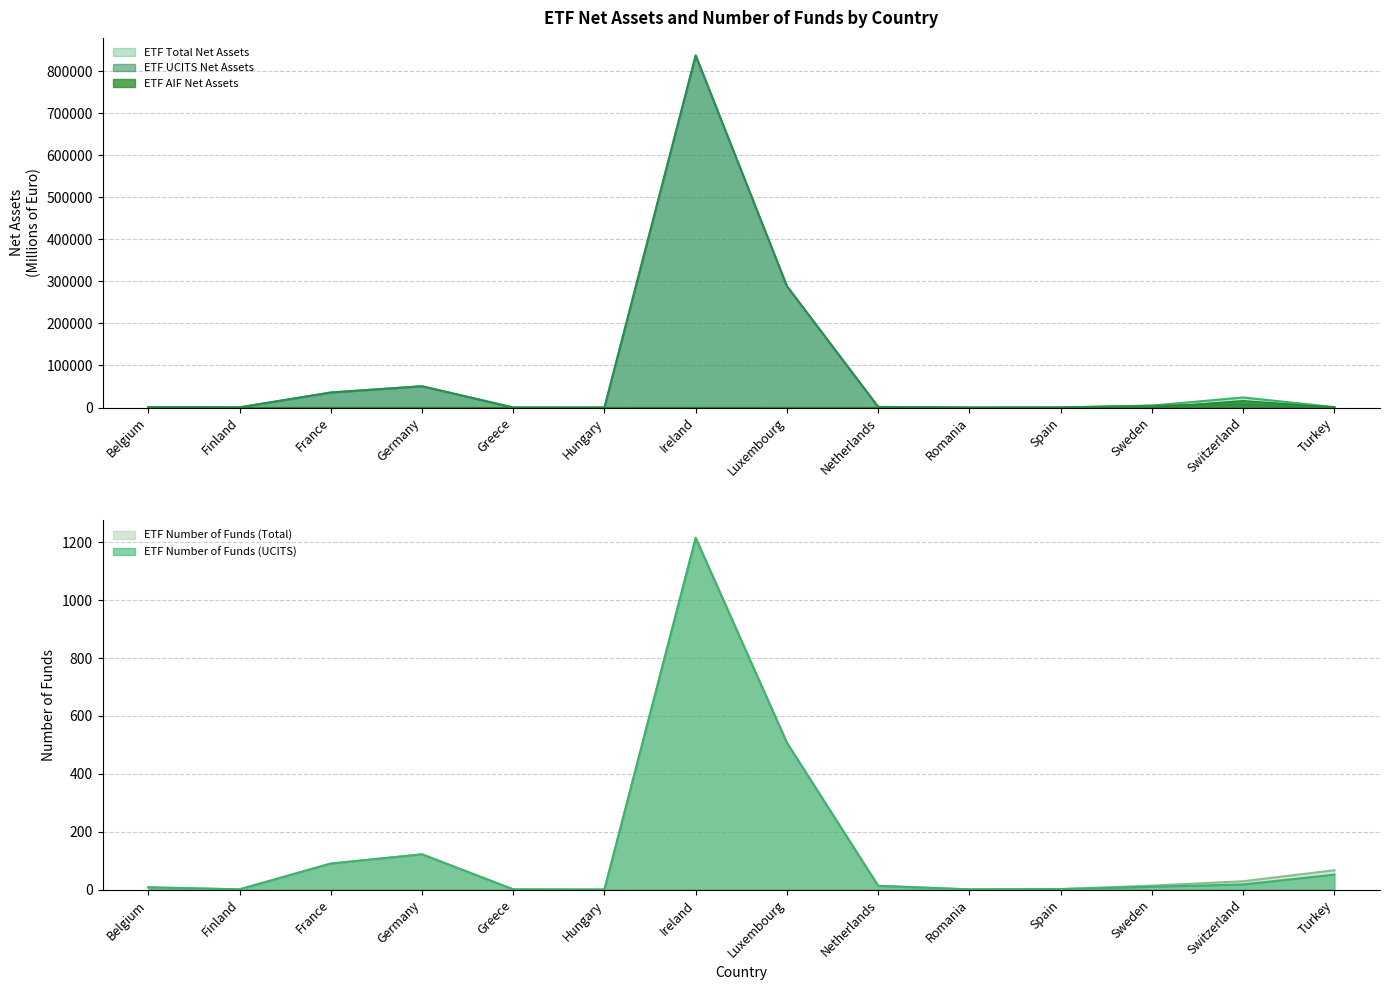

What is the highest value of the ETF Total Net Assets series?

836993.0